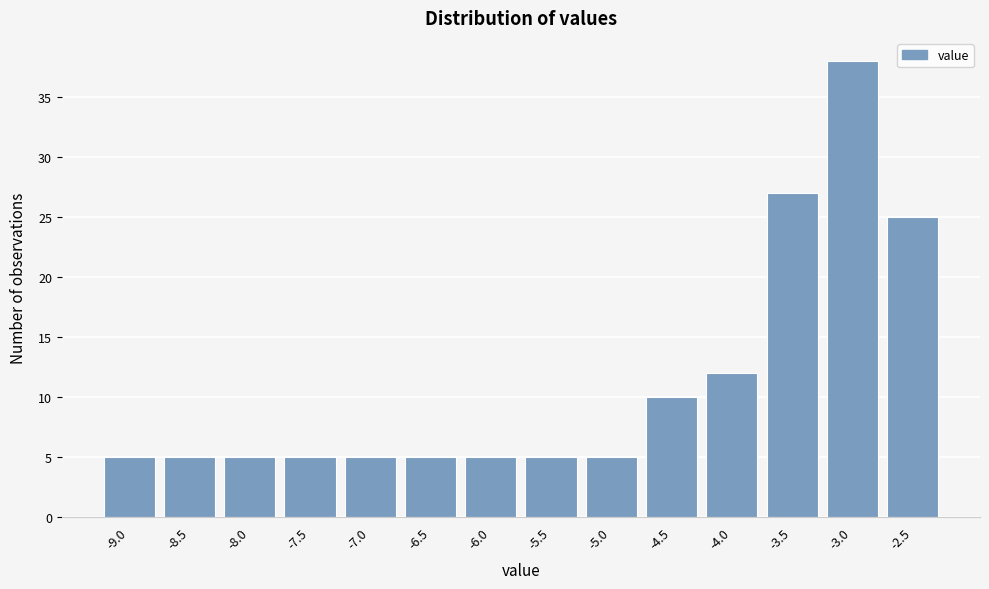

Reading right to left, extract all data points from this chart.

-2.5=25	-3.0=38	-3.5=27	-4.0=12	-4.5=10	-5.0=5	-5.5=5	-6.0=5	-6.5=5	-7.0=5	-7.5=5	-8.0=5	-8.5=5	-9.0=5